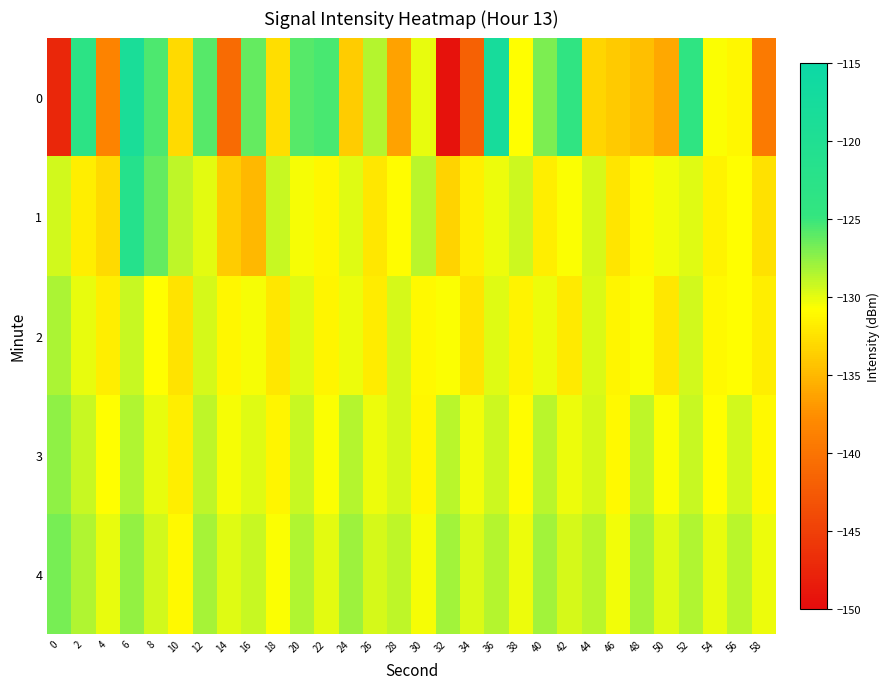

Reading left to right, what are all the values shown in this chart?

0: 0=-147.3	2=-123.2	4=-138.6	6=-118.5	8=-125.6	10=-133.0	12=-125.8	14=-140.9	16=-126.3	18=-132.8	20=-125.9	22=-125.4	24=-133.8	26=-128.5	28=-136.5	30=-130.1	32=-149.4	34=-141.9	36=-117.7	38=-130.8	40=-127.0	42=-124.0	44=-133.3	46=-134.0	48=-134.6	50=-136.0	52=-123.9	54=-130.6	56=-131.2	58=-139.4
1: 0=-129.5	2=-131.7	4=-132.9	6=-121.5	8=-126.2	10=-128.9	12=-130.0	14=-133.8	16=-135.0	18=-129.2	20=-130.5	22=-131.2	24=-129.8	26=-132.1	28=-130.9	30=-128.7	32=-133.4	34=-131.6	36=-130.2	38=-129.3	40=-131.8	42=-130.7	44=-129.5	46=-132.3	48=-131.1	50=-130.4	52=-129.9	54=-131.5	56=-130.8	58=-132.6
2: 0=-128.3	2=-130.1	4=-131.7	6=-129.2	8=-130.8	10=-132.4	12=-129.6	14=-131.2	16=-130.5	18=-132.1	20=-129.8	22=-131.4	24=-130.2	26=-131.9	28=-129.5	30=-131.1	32=-130.7	34=-132.3	36=-129.9	38=-131.5	40=-130.3	42=-132.0	44=-129.7	46=-131.3	48=-130.6	50=-132.2	52=-129.4	54=-131.0	56=-130.8	58=-131.8
3: 0=-127.5	2=-129.2	4=-130.8	6=-128.4	8=-130.1	10=-131.7	12=-128.9	14=-130.5	16=-129.8	18=-131.3	20=-129.1	22=-130.7	24=-128.6	26=-130.2	28=-129.6	30=-131.2	32=-128.8	34=-130.4	36=-129.3	38=-130.9	40=-128.7	42=-130.3	44=-129.5	46=-131.1	48=-128.9	50=-130.6	52=-129.2	54=-130.8	56=-129.4	58=-131.0
4: 0=-126.8	2=-128.5	4=-130.1	6=-127.7	8=-129.4	10=-131.0	12=-128.2	14=-129.8	16=-129.1	18=-130.6	20=-128.4	22=-130.0	24=-127.9	26=-129.5	28=-128.9	30=-130.5	32=-128.1	34=-129.7	36=-128.6	38=-130.2	40=-128.0	42=-129.6	44=-128.8	46=-130.4	48=-128.2	50=-129.9	52=-128.5	54=-130.1	56=-128.7	58=-130.3